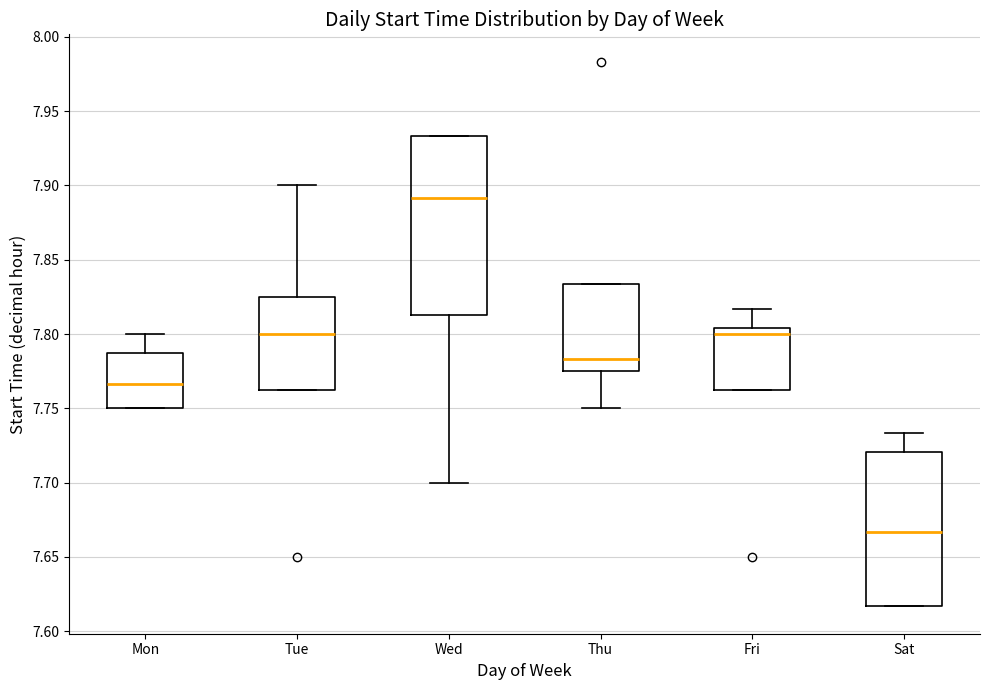

Where does the upper whisker of the box for Sat end on the y-axis? The values are not printed on the chart, so give them approximately, as read against the axis.

7.735